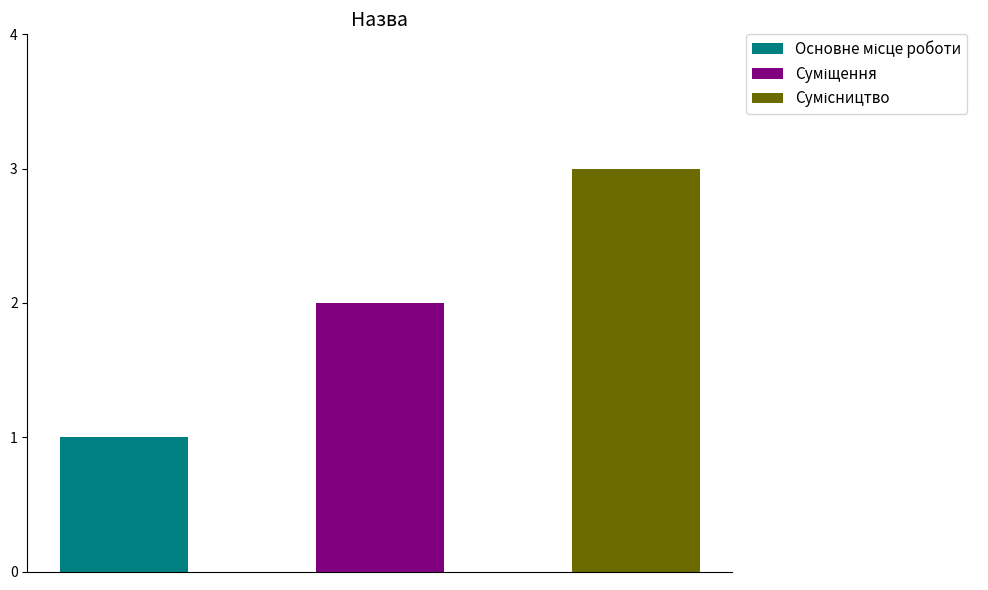

What is the ratio of the value at Сумісництво to the value at Суміщення?

1.5